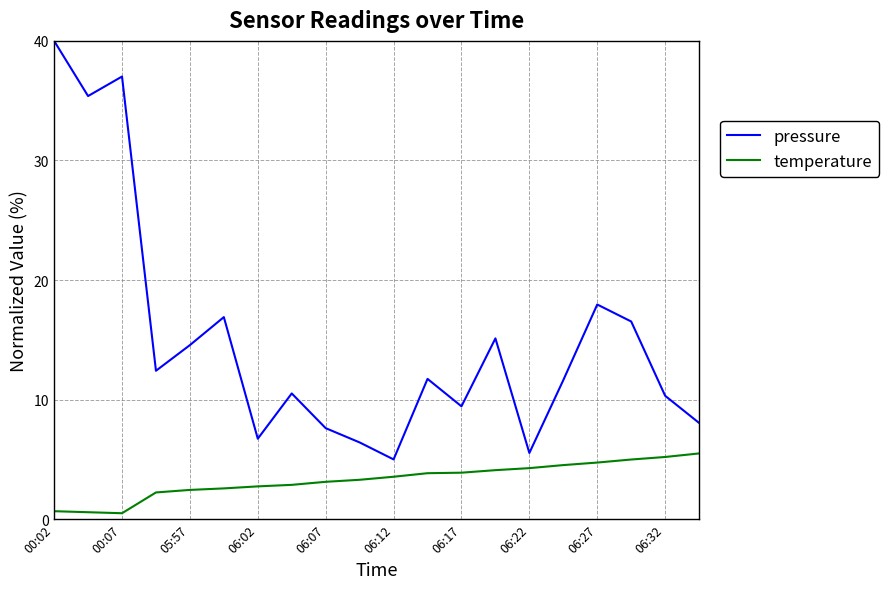

What is the greatest value displayed?

40.0